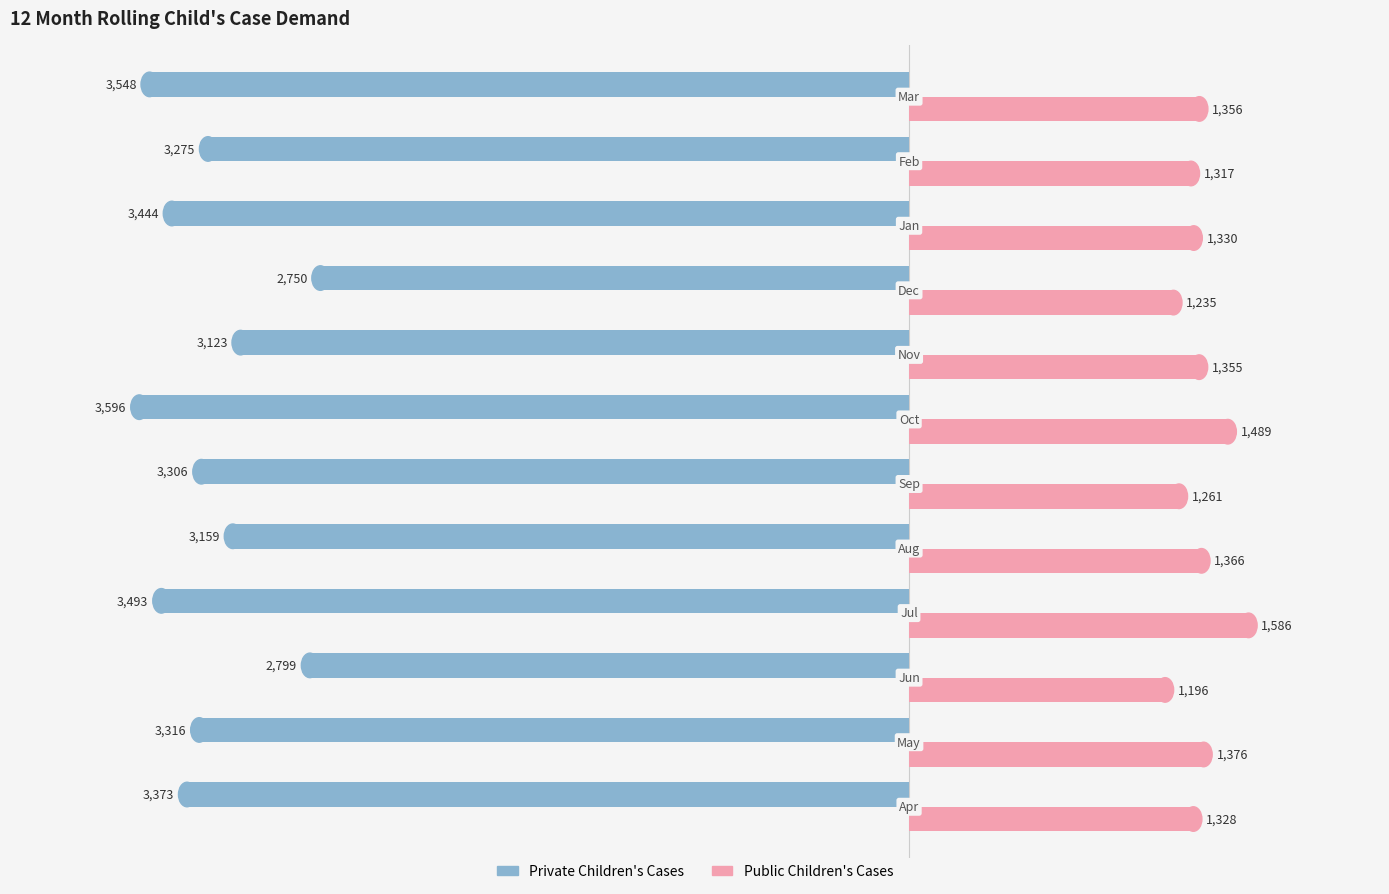

What is the difference between the maximum and second lowest values in the Public Children's Cases series?

351